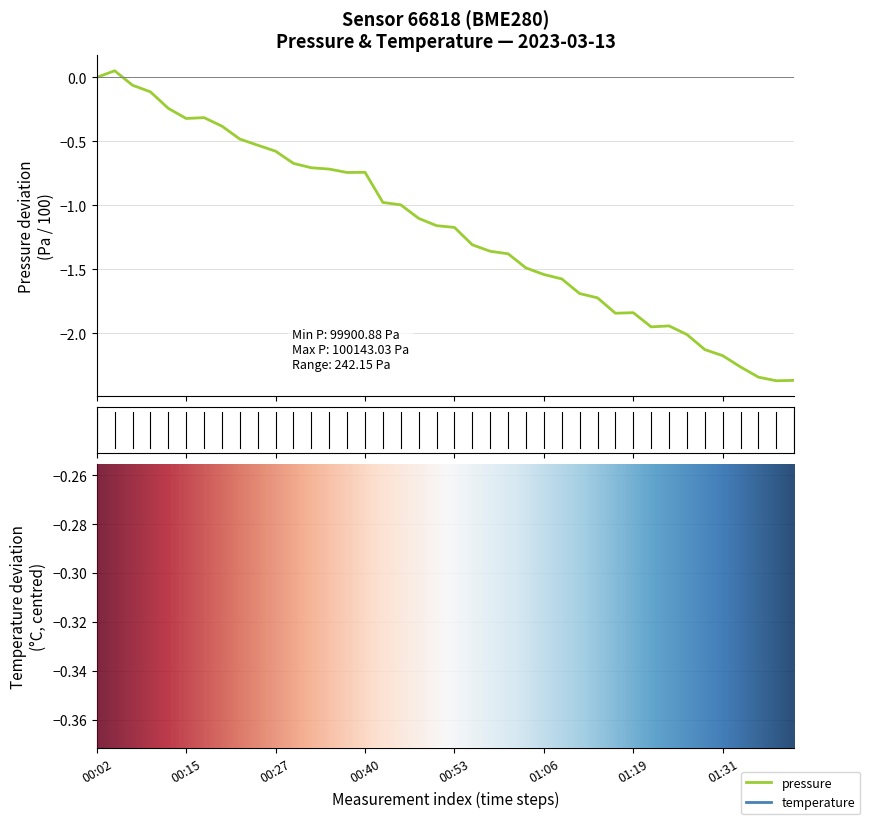

At which category does the chart reach its minimum across all series?

01:39